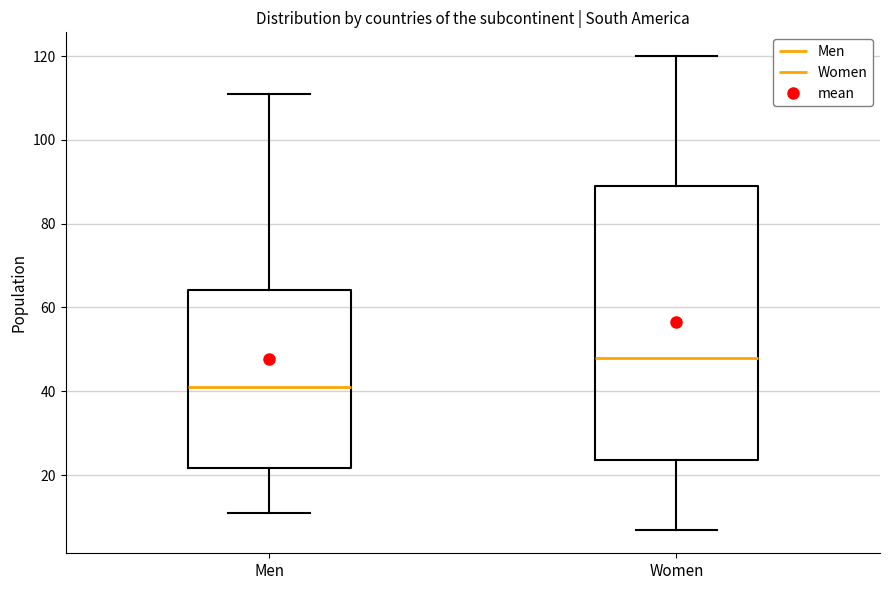

Reading left to right, transcribe this box plot: for each box, give where its median line is, the range the box spans, and where its two whiskers end, as read against the y-axis. The values are not printed on the chart, so give them approximately, as read against the axis.

Men: median 42, box 22 to 64, whiskers 12 to 112
Women: median 48, box 24 to 90, whiskers 8 to 120